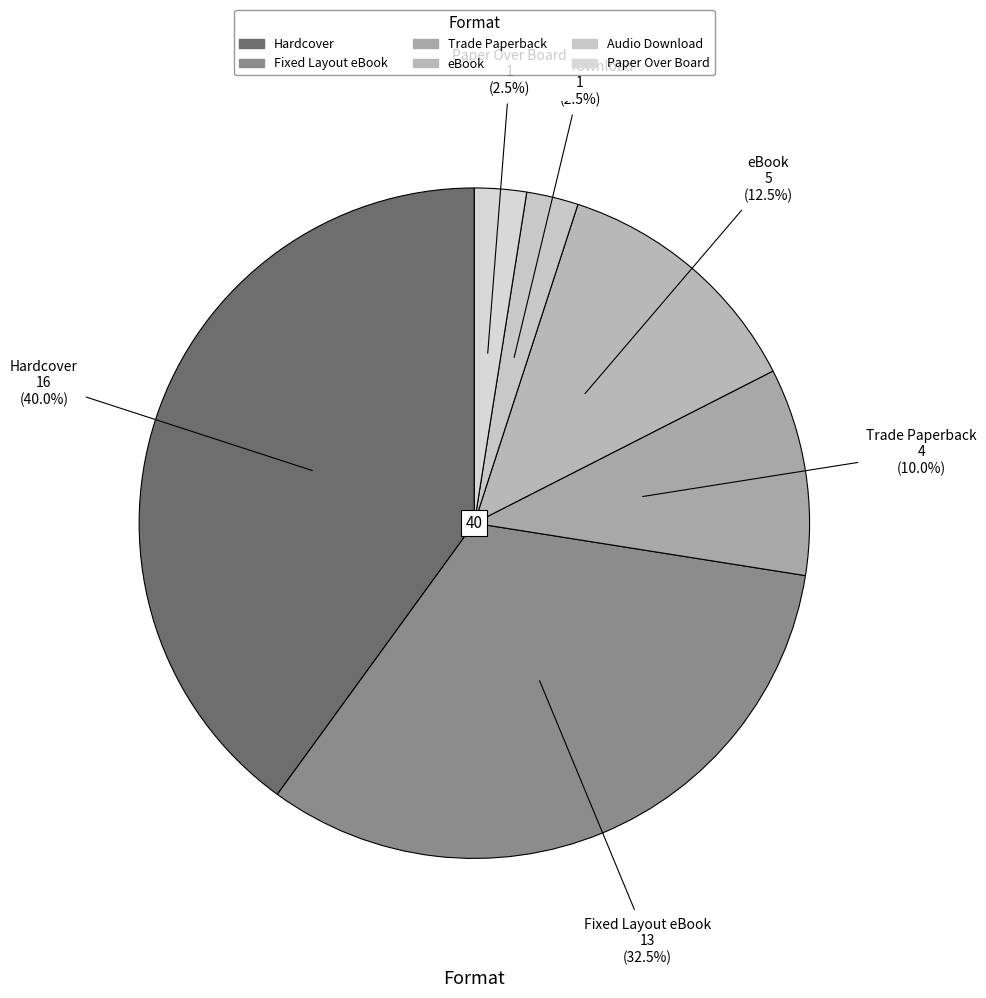

Does any single category account for the majority?

No